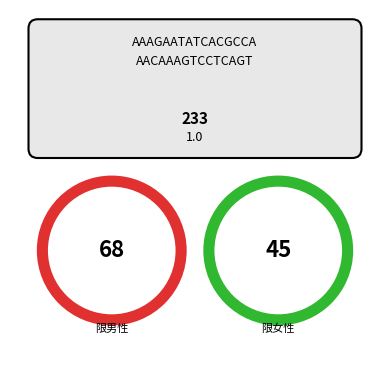

Between 限男性 and 限女性, which is larger?

限男性